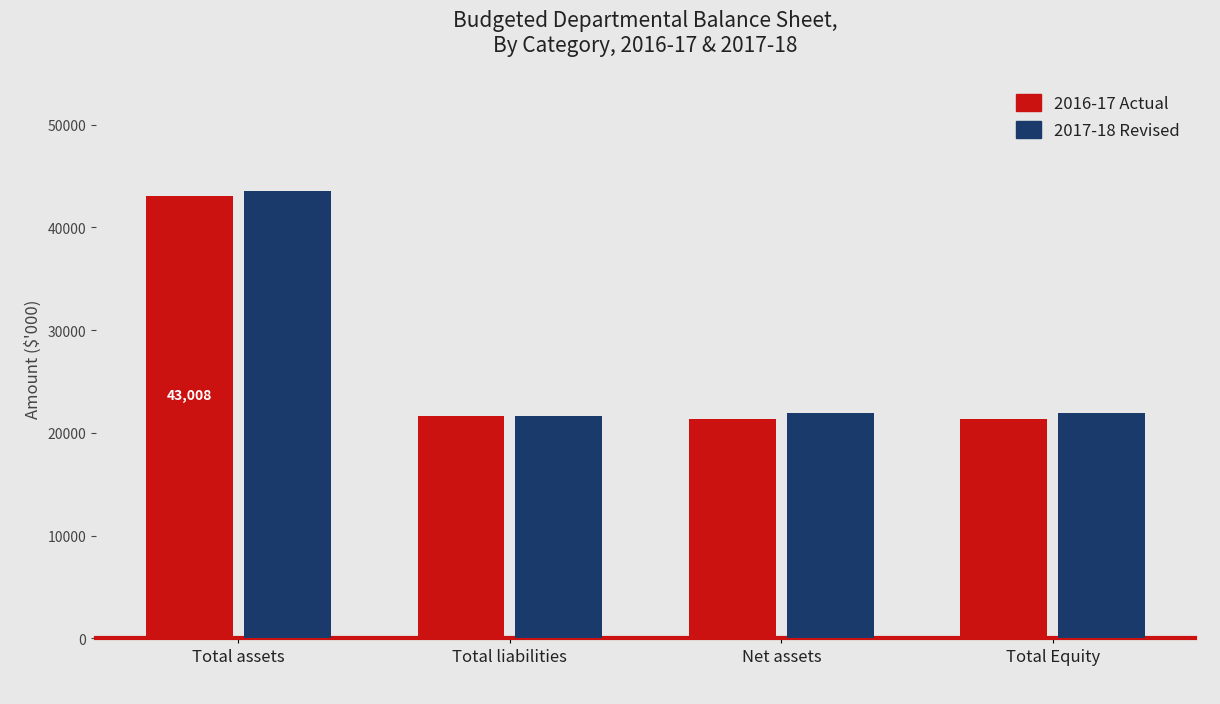

At which category is the sum across all series the highest?

Total assets